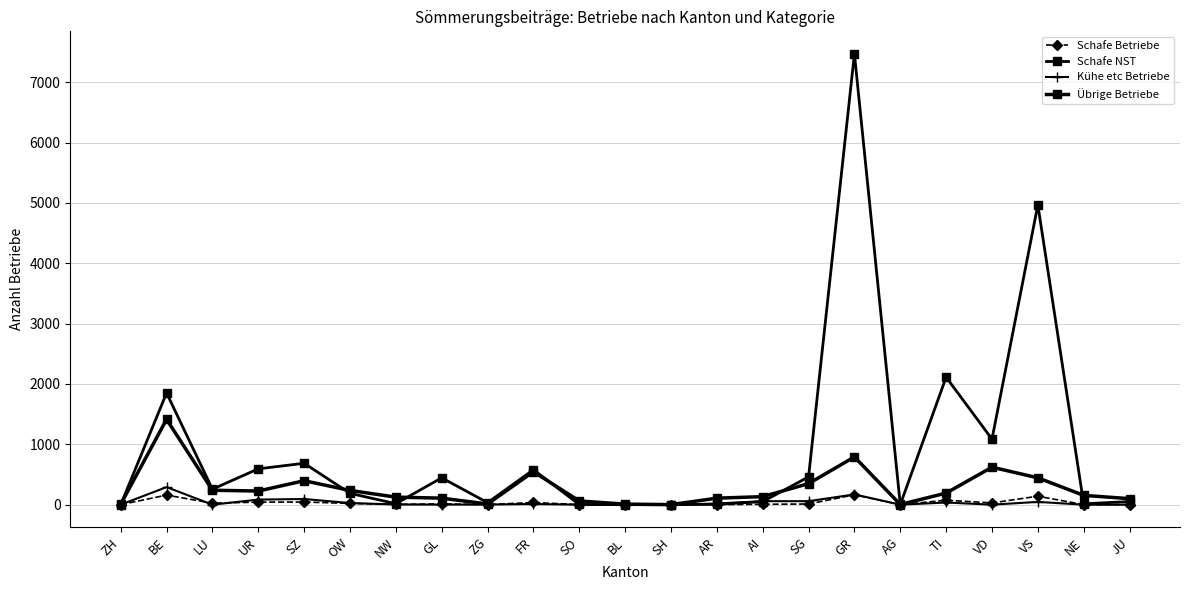

What is the average value of the Kühe etc Betriebe series?

39